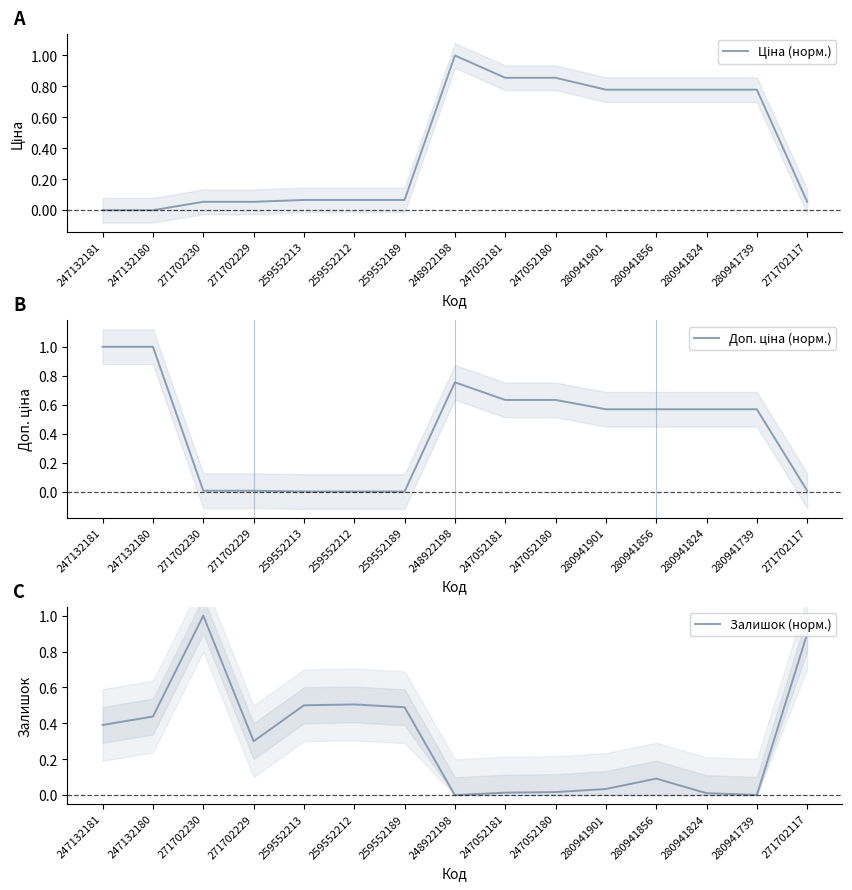

How many intersections are there between Доп. ціна (норм.) and Залишок (норм.)?

3